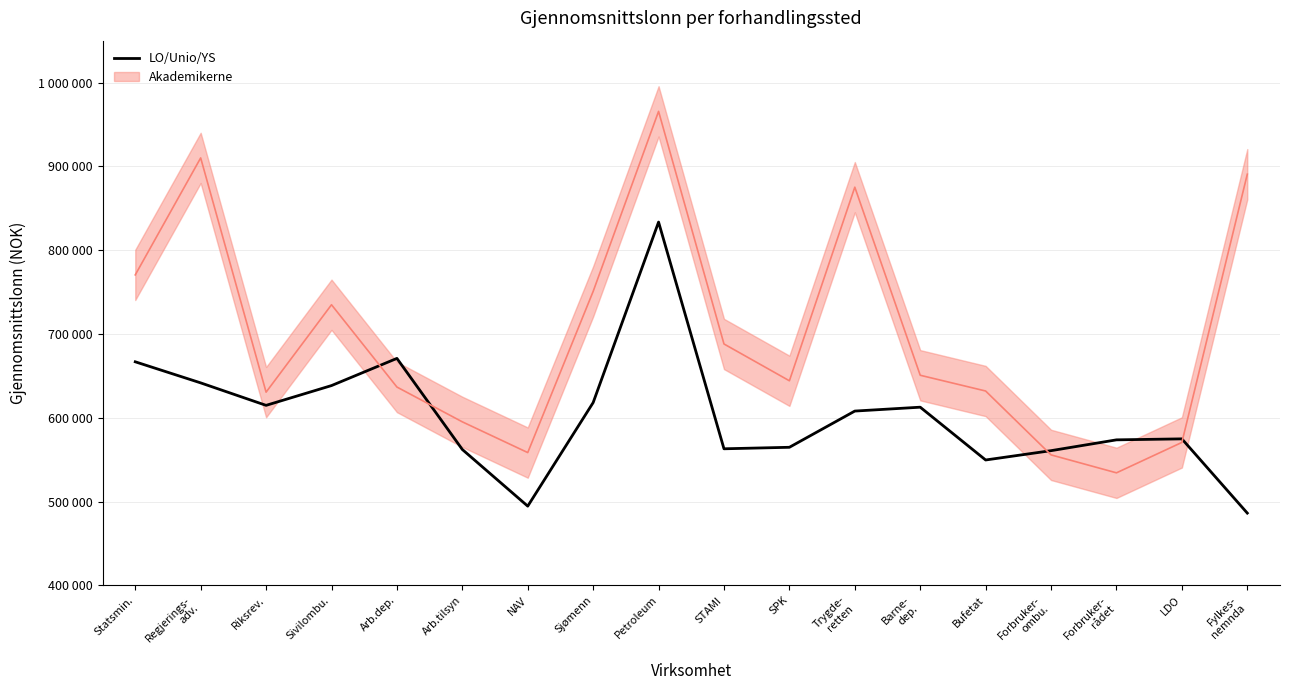

Which category has the highest value across all series?

Petroleum